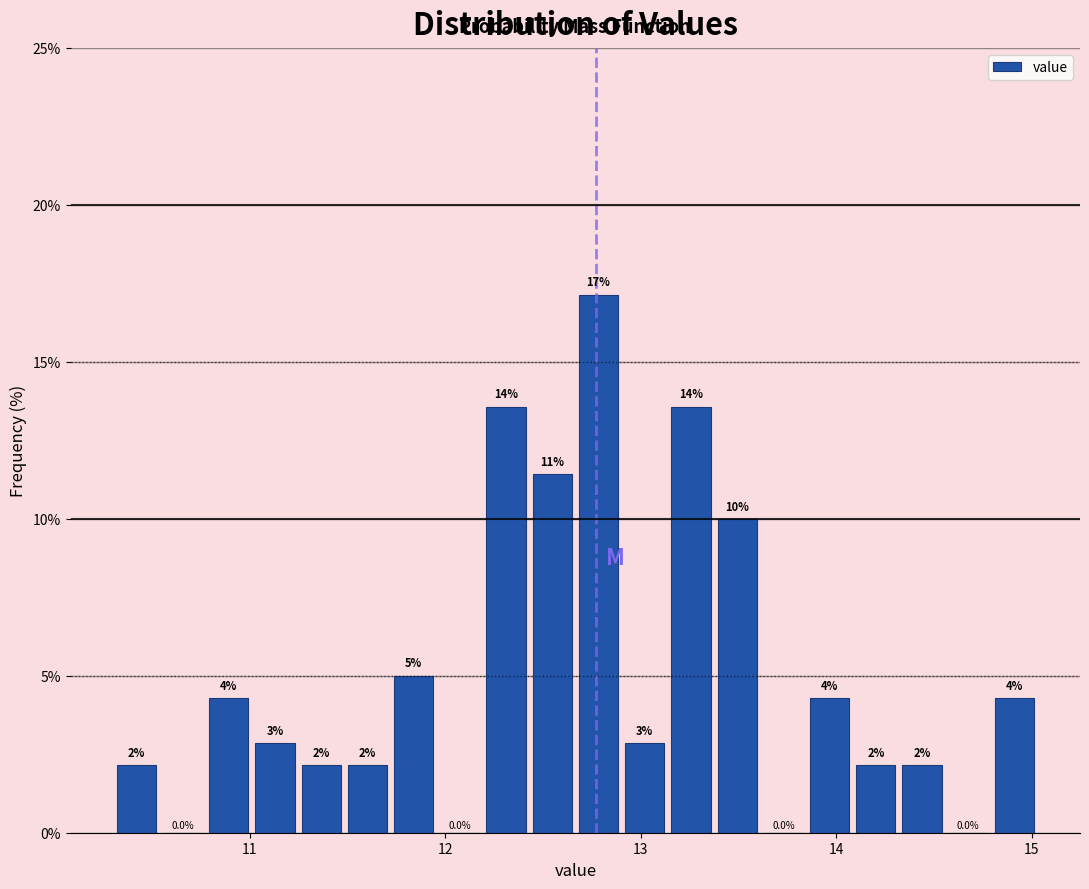

Read against the x-axis, roughly where is the centre of the tallest bar?

12.8